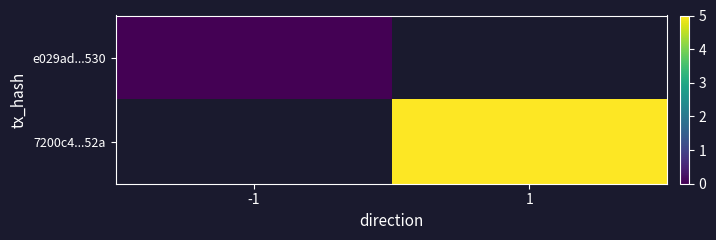

At which label does e029ad...530 reach its peak?

-1